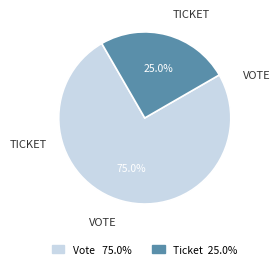

Is there a majority slice in this chart?

Yes